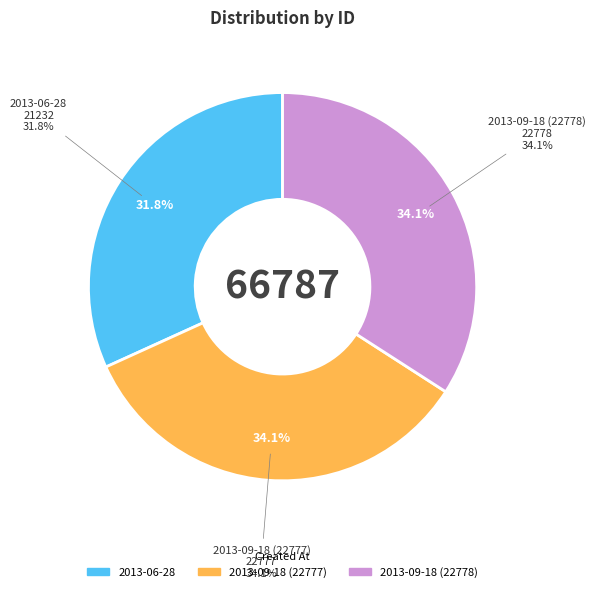

Count the number of slices in the pie.

3